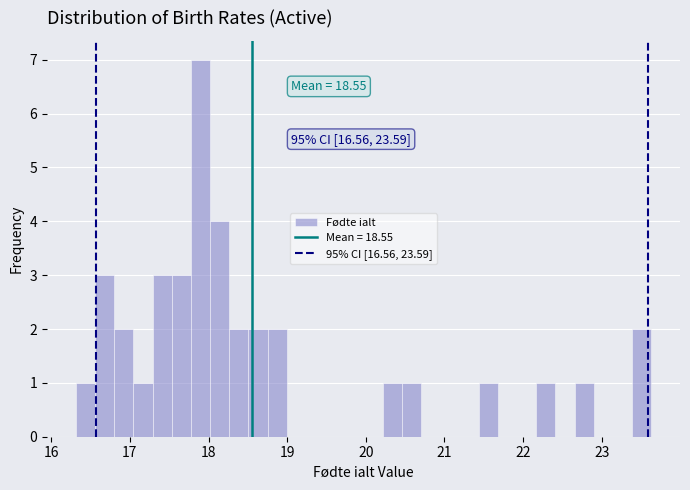

Read against the x-axis, roughly where is the centre of the tallest bar?

17.9